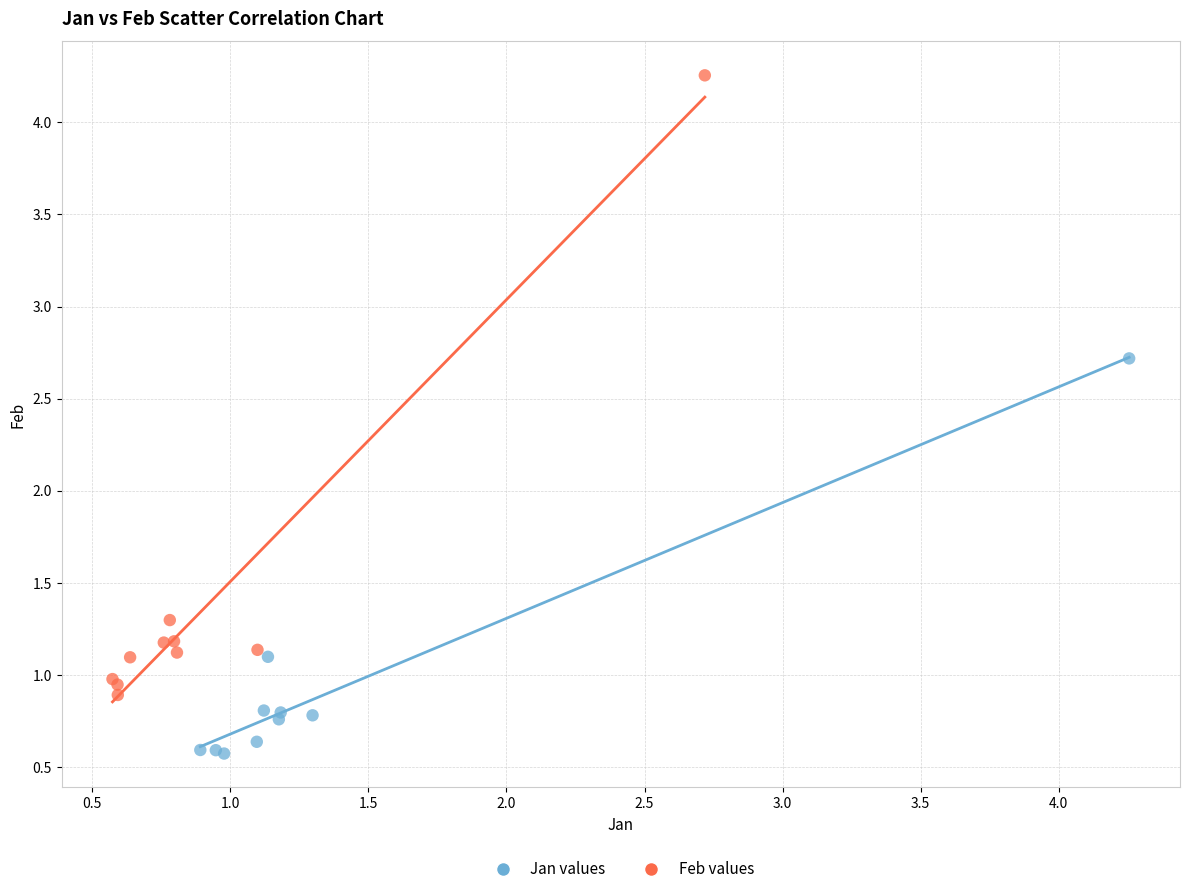

Which series reaches the maximum Y coordinate?

Feb values